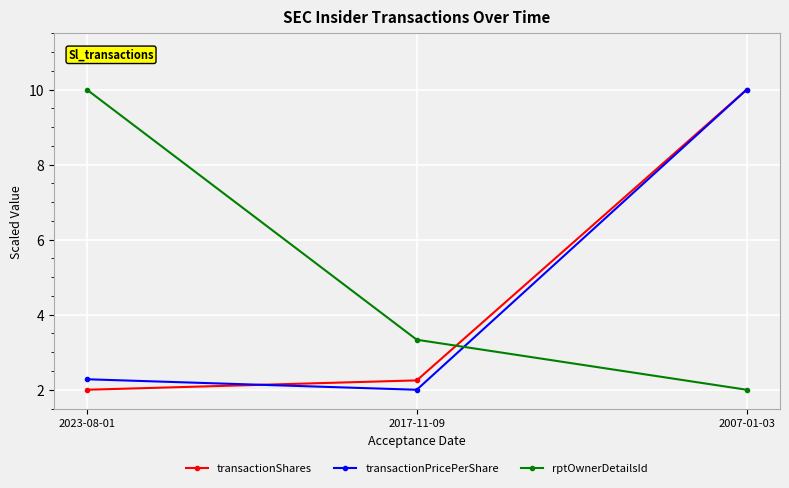

Reading left to right, list all the values displayed in this chart.

transactionShares: 2.0	2.2	10.0
transactionPricePerShare: 2.3	2.0	10.0
rptOwnerDetailsId: 10.0	3.3	2.0